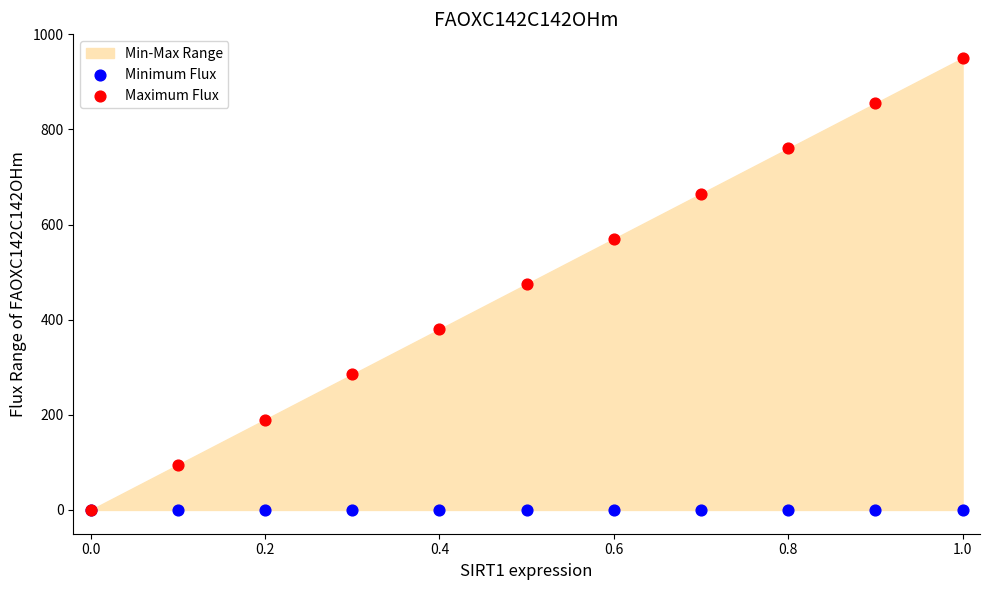

Which series reaches the minimum Y coordinate?

Minimum Flux